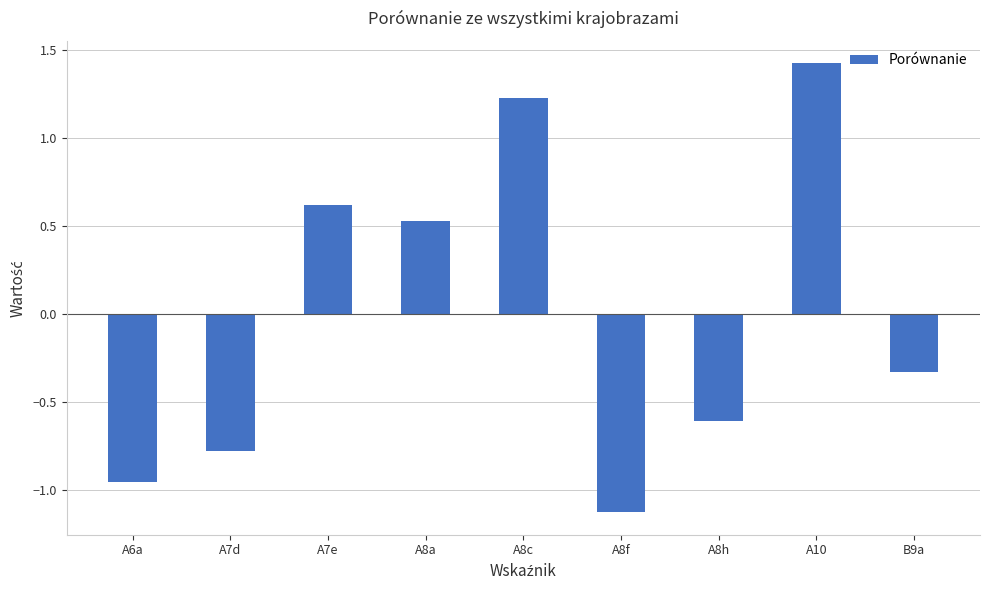

How many positive values are there?

4